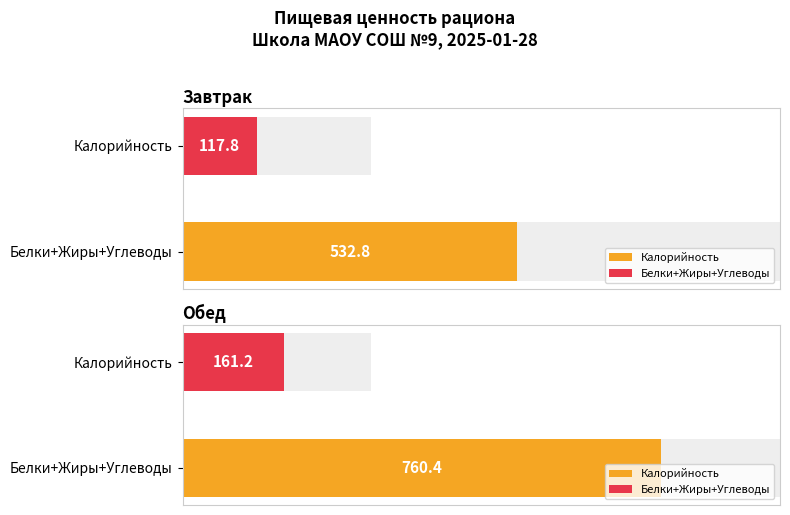

How many bars are there in total?

8